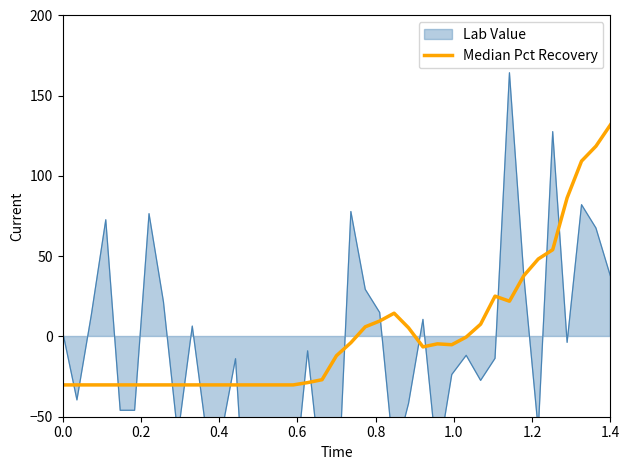

How many values are below zero?

25